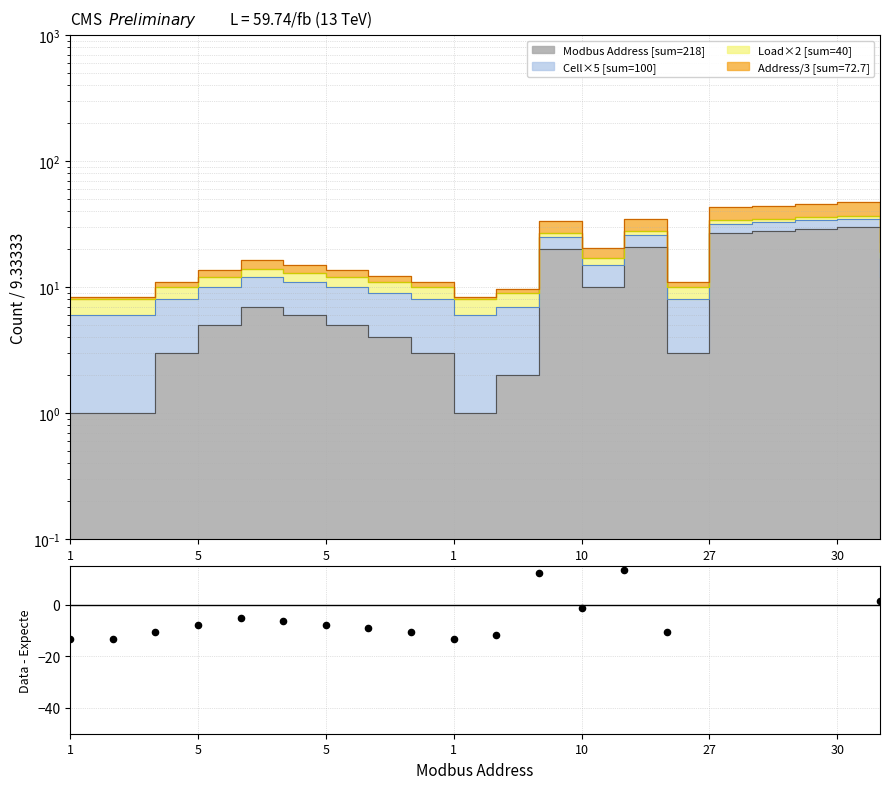

Which has a higher value, 5 or 5?

5